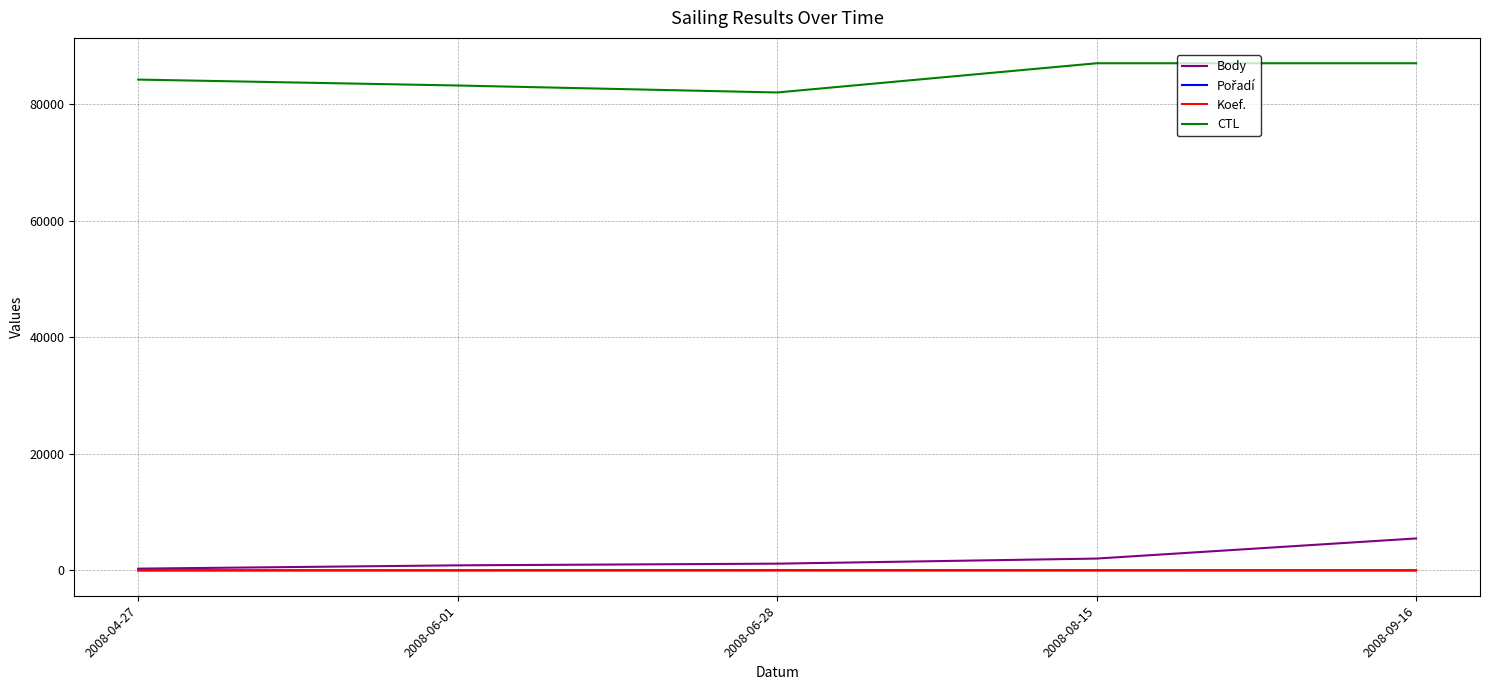

Which series has the largest total across all categories?

CTL